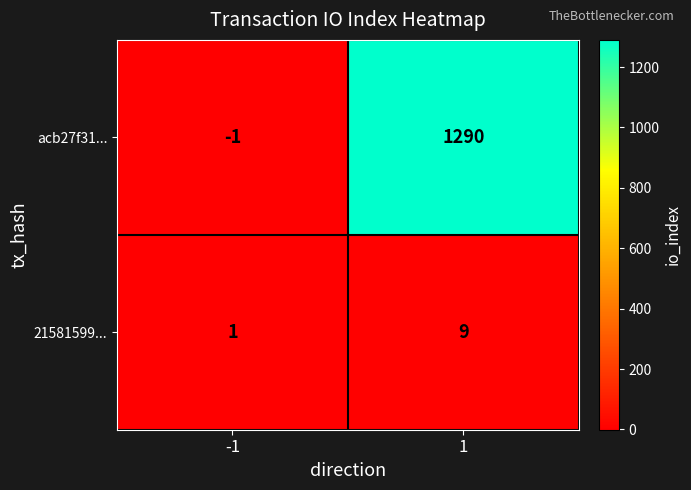

What is the total value across all series at 1?

1299